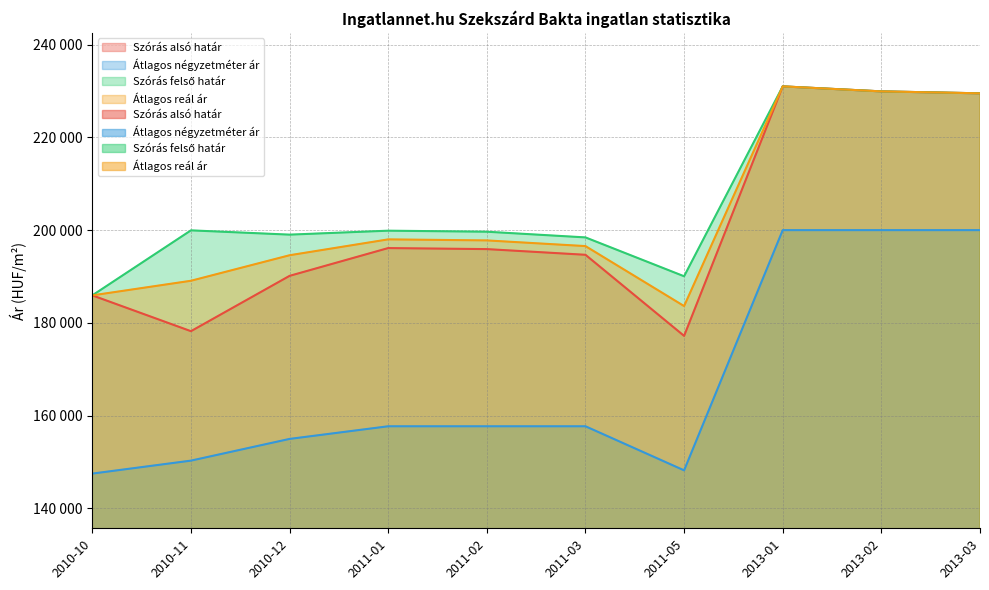

What is the average value of the Szórás alsó határ series?

200862